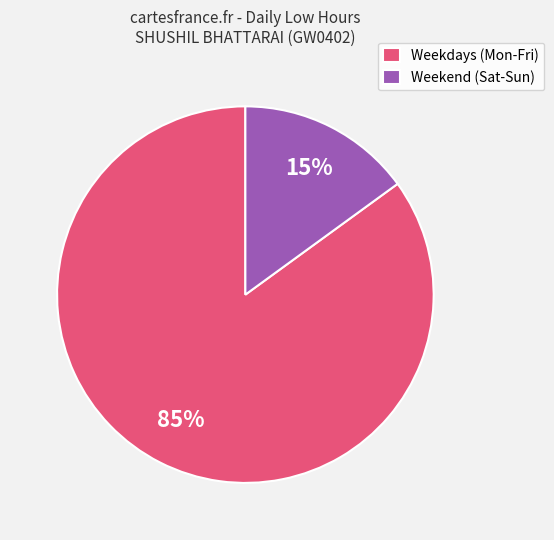

Is the sum of Weekend (Sat-Sun) and Weekdays (Mon-Fri) greater than half?

Yes